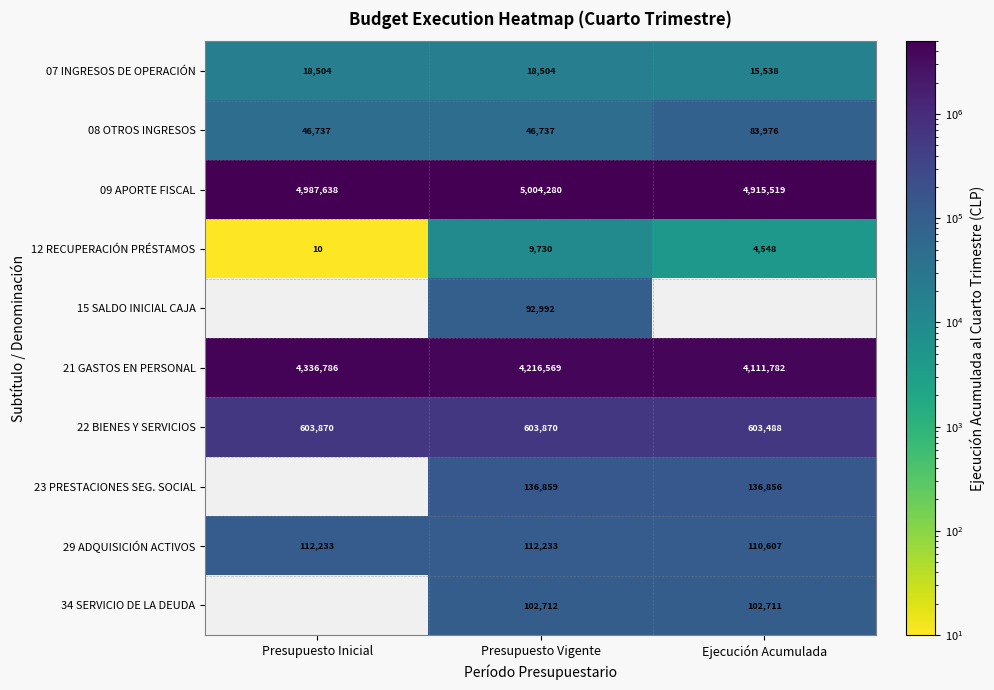

How many categories are shown in the chart?

3